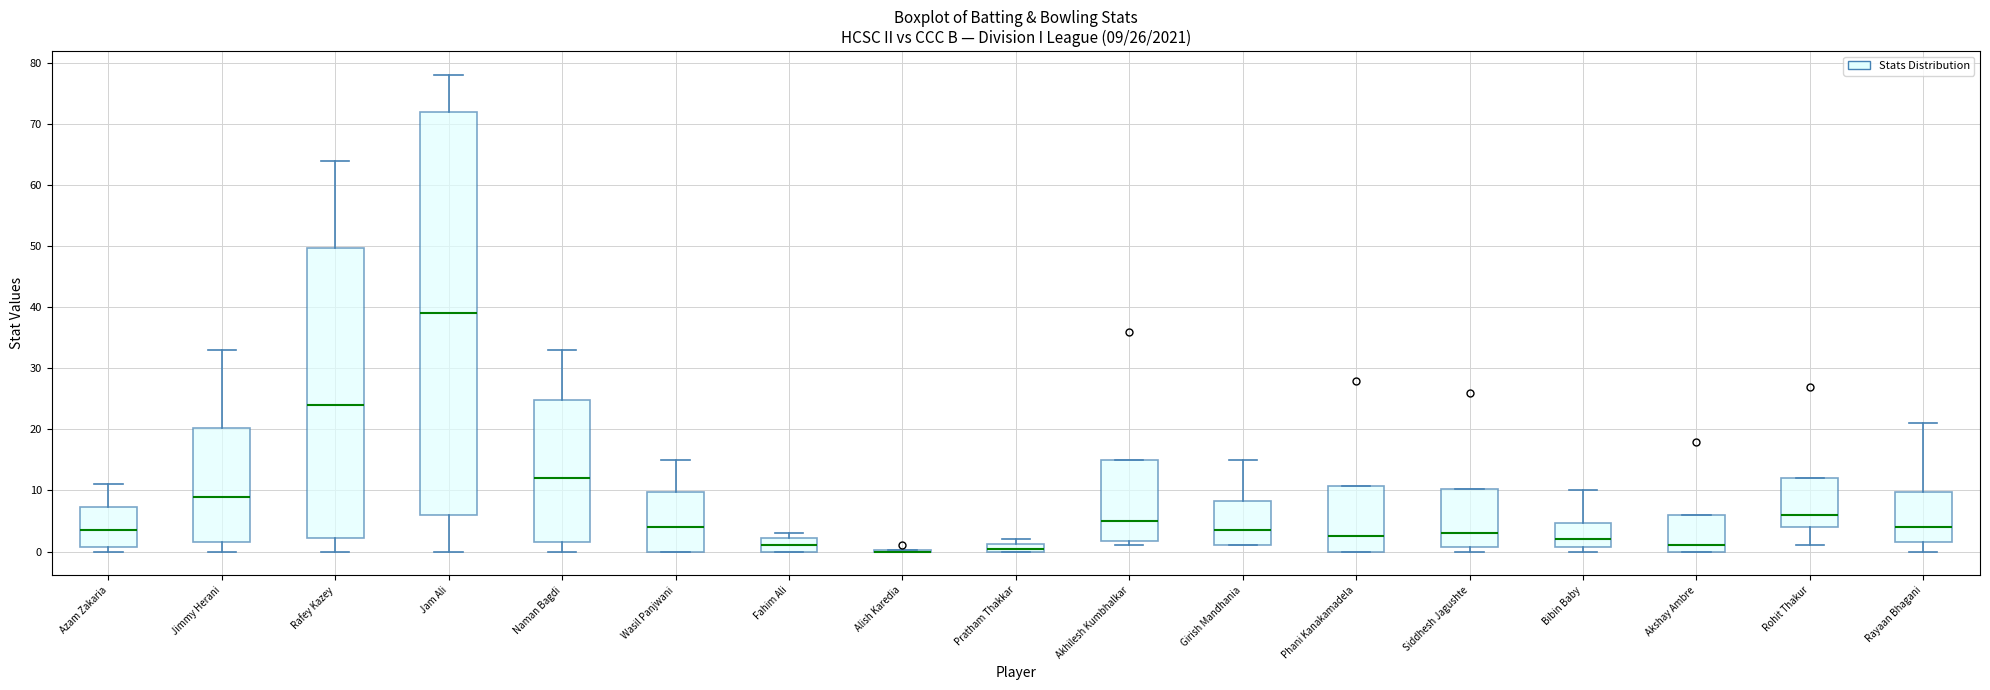

Comparing the boxes themselves (not the whiskers), which one is the tallest?

Jam Ali